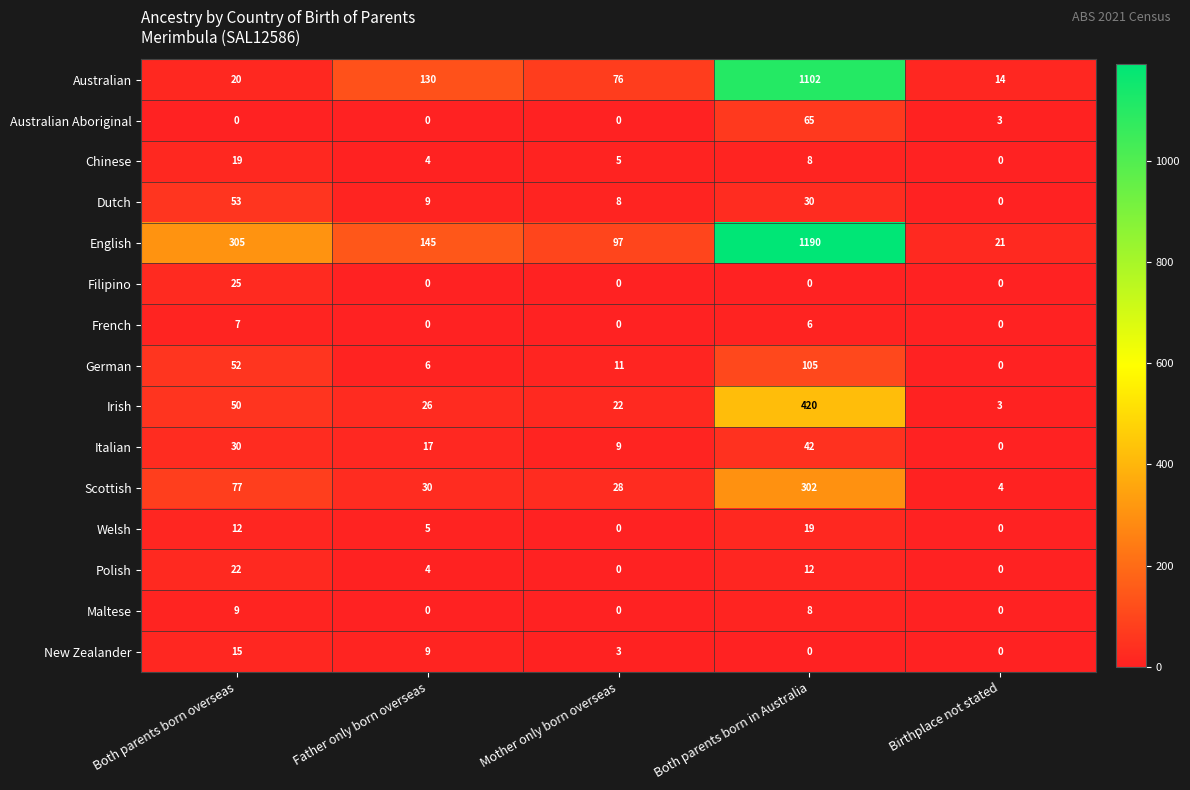

What is the total value across all series at Both parents born in Australia?

3309